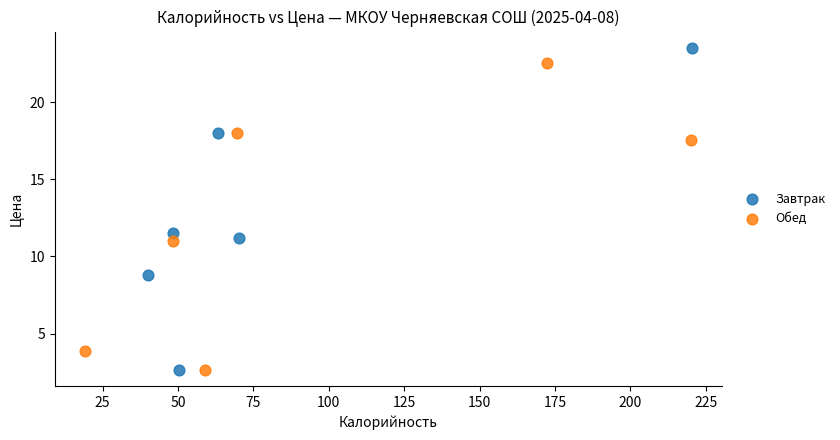

Which series has the widest spread of Y values?

Завтрак